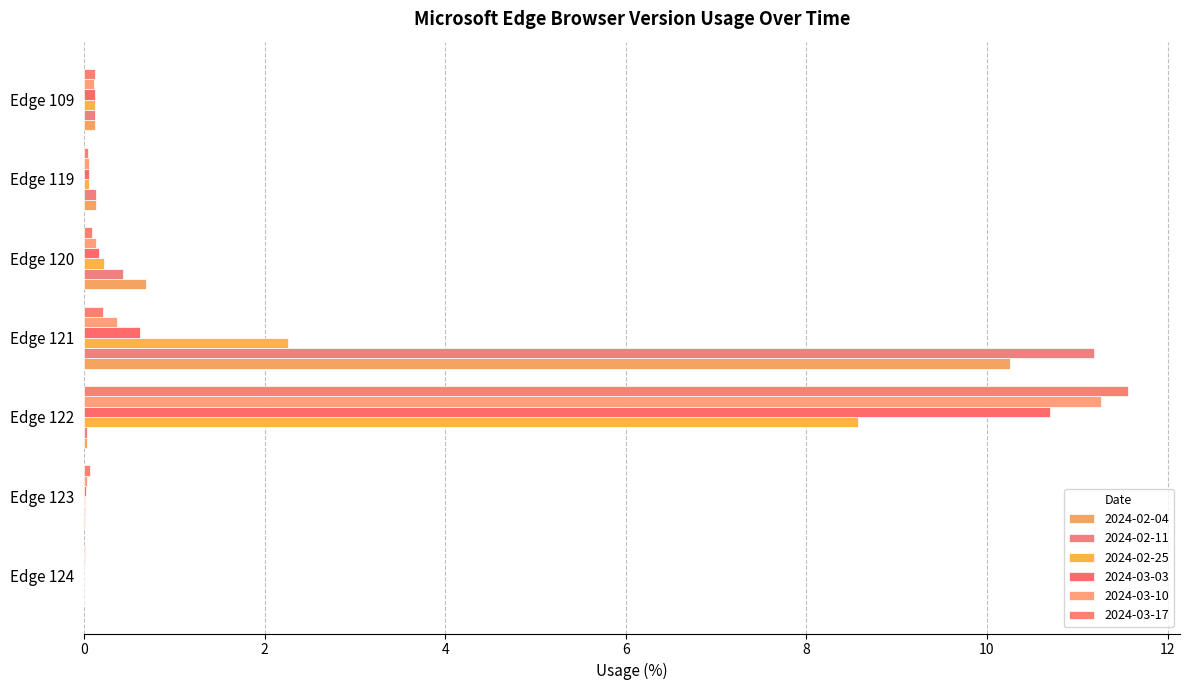

What is the value of the 2024-02-04 bar at the 5th from the left?

0.7